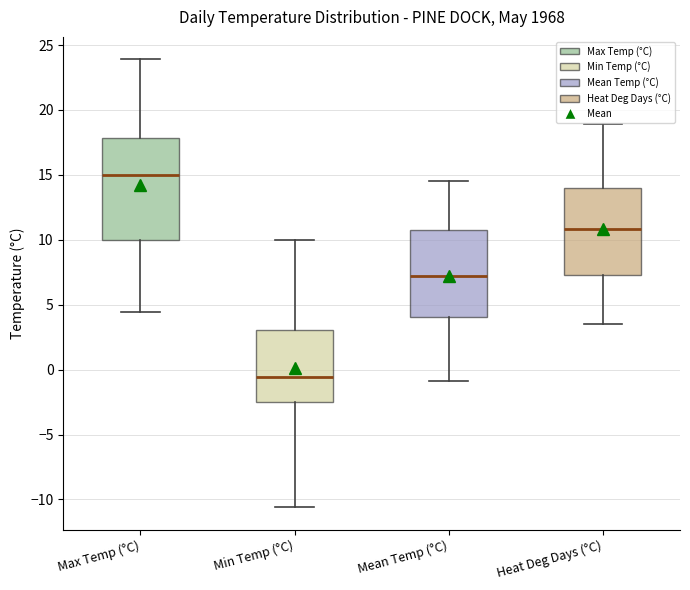

Reading left to right, transcribe this box plot: for each box, give where its median line is, the range the box spans, and where its two whiskers end, as read against the y-axis. The values are not printed on the chart, so give them approximately, as read against the axis.

Max Temp (°C): median 15.0, box 10.0 to 18.0, whiskers 4.5 to 24.0
Min Temp (°C): median -0.5, box -2.5 to 3.0, whiskers -10.5 to 10.0
Mean Temp (°C): median 7.0, box 4.0 to 11.0, whiskers -1.0 to 14.5
Heat Deg Days (°C): median 11.0, box 7.5 to 14.0, whiskers 3.5 to 19.0